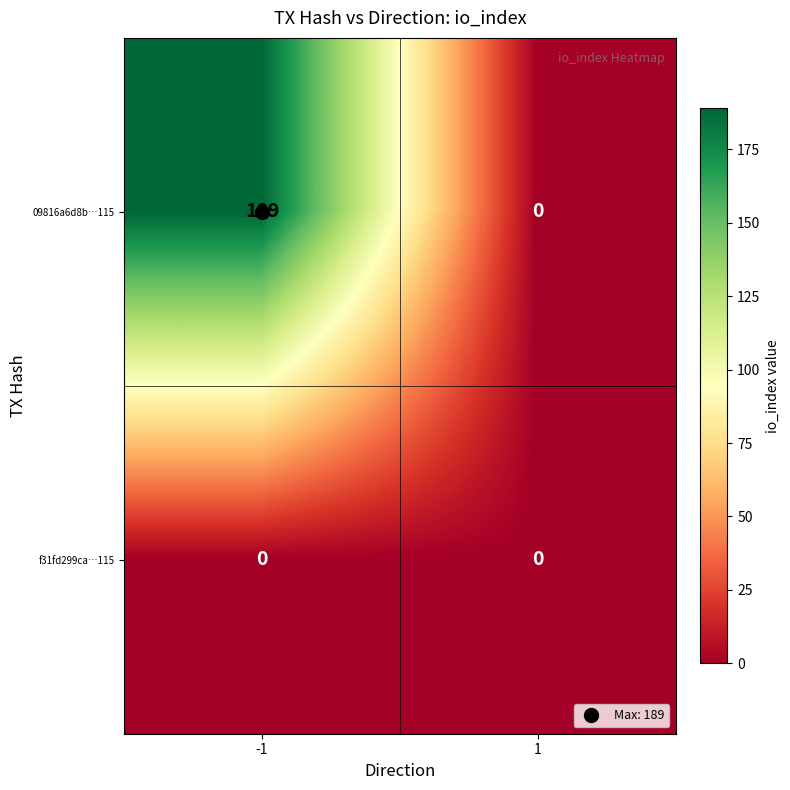

Which series changed the most between -1 and 1?

09816a6d8b…115